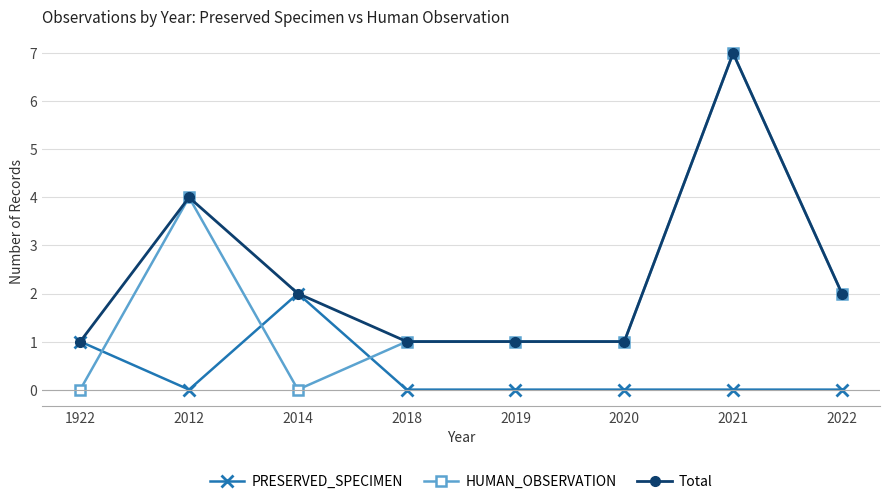

List the series in order of their overall mean, highest first.

Total, HUMAN_OBSERVATION, PRESERVED_SPECIMEN